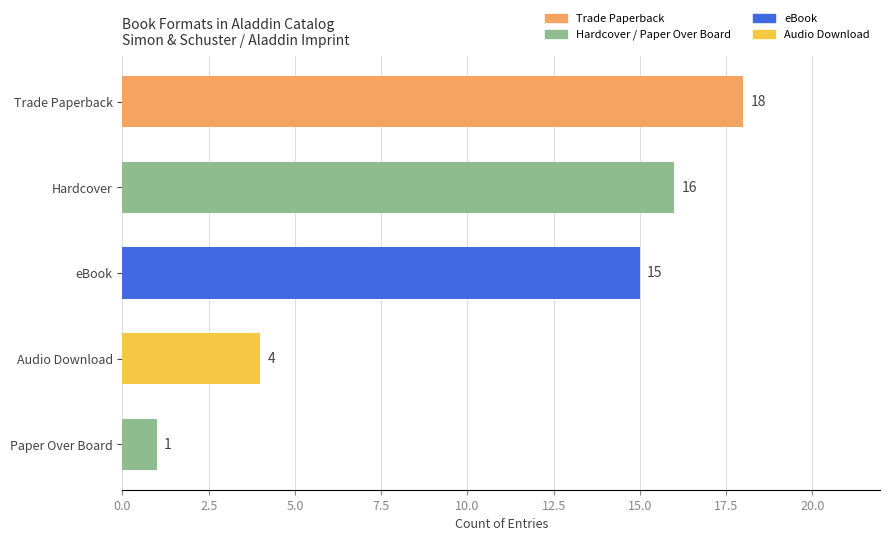

What is the ratio of the value at Paper Over Board to the value at Trade Paperback?

0.1